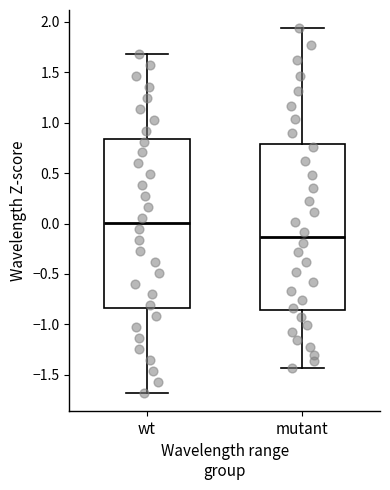

Reading left to right, read every box against the y-axis: the position of its median line, the range the box covers, and the ends of its whiskers. The values are not printed on the chart, so give them approximately, as read against the axis.

wt: median 0.00, box -0.85 to 0.85, whiskers -1.70 to 1.70
mutant: median -0.15, box -0.85 to 0.80, whiskers -1.45 to 1.95